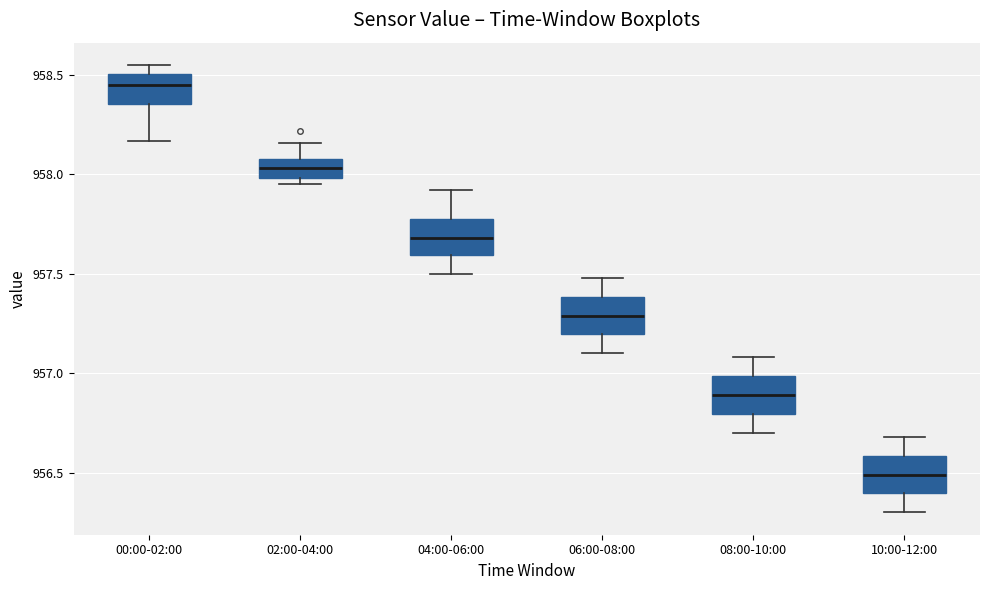

Which box's median line is the highest?

00:00-02:00